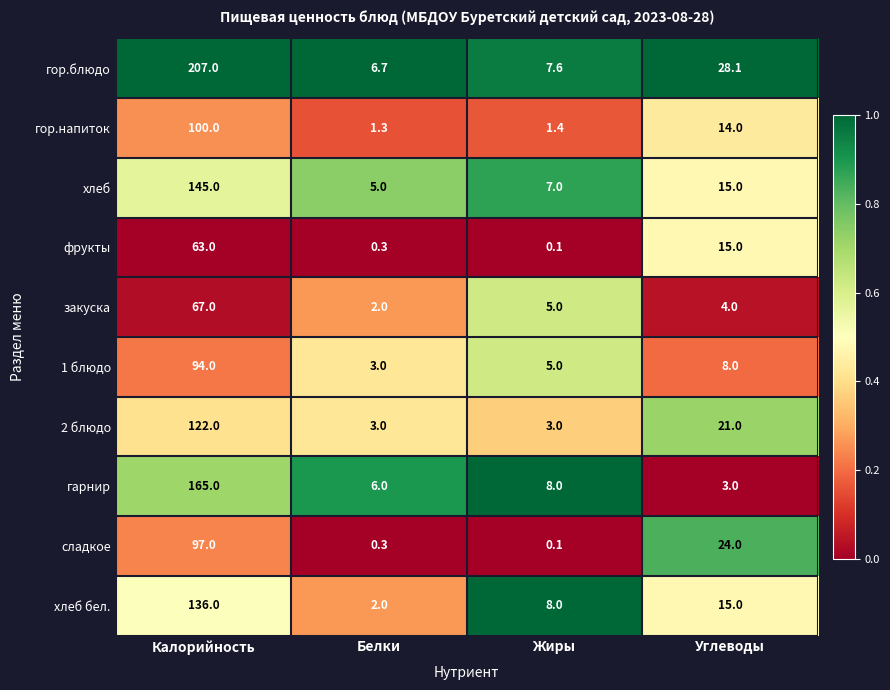

The value of гор.напиток at Белки is 1.3. True or false?

True